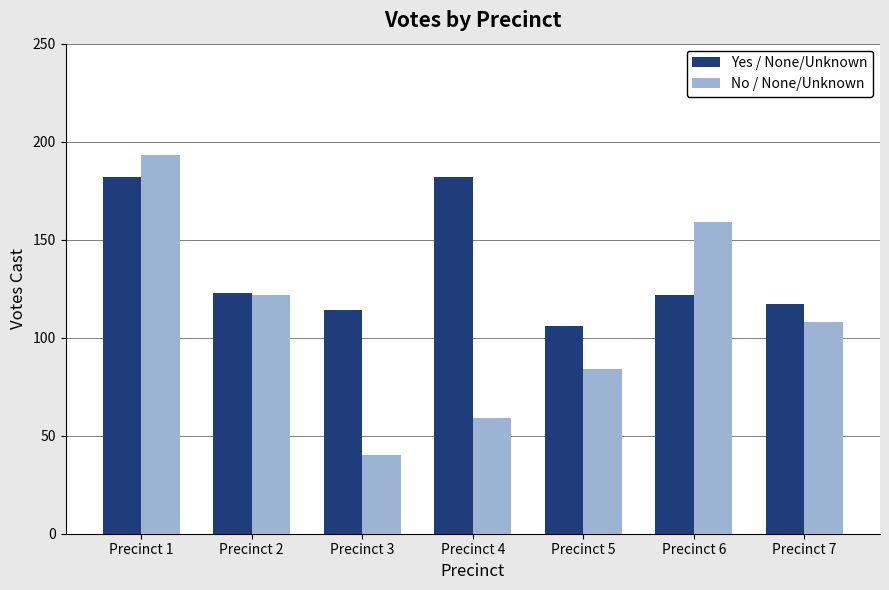

Which series changed the most between Precinct 4 and Precinct 6?

No / None/Unknown